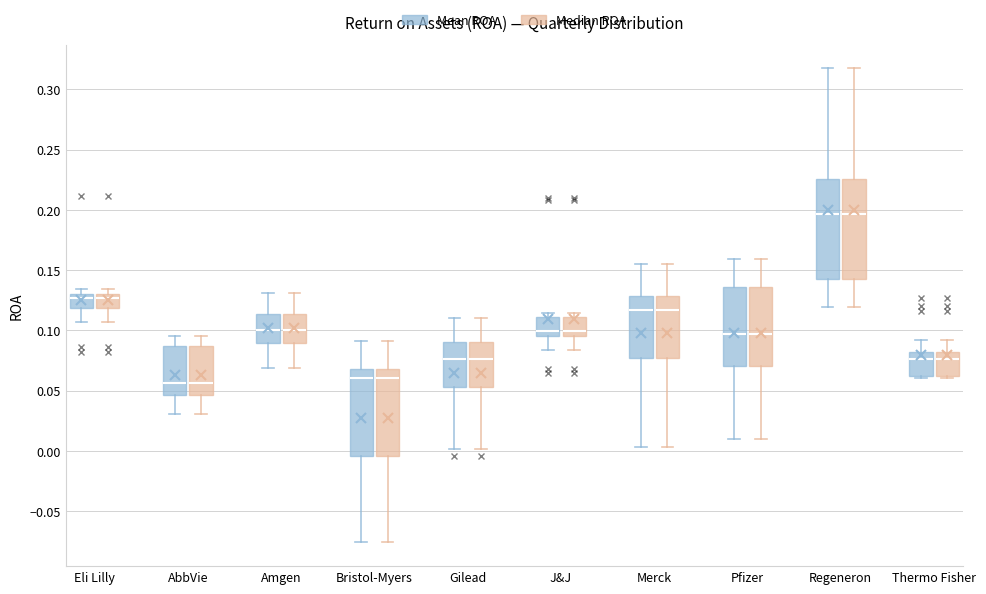

Reading left to right, read every box against the y-axis: the position of its median line, the range the box covers, and the ends of its whiskers. The values are not printed on the chart, so give them approximately, as read against the axis.

Eli Lilly (Mean ROA): median 0.125, box 0.120 to 0.130, whiskers 0.105 to 0.135
Eli Lilly (Median ROA): median 0.125, box 0.120 to 0.130, whiskers 0.105 to 0.135
AbbVie (Mean ROA): median 0.055, box 0.045 to 0.085, whiskers 0.030 to 0.095
AbbVie (Median ROA): median 0.055, box 0.045 to 0.085, whiskers 0.030 to 0.095
Amgen (Mean ROA): median 0.100, box 0.090 to 0.115, whiskers 0.070 to 0.130
Amgen (Median ROA): median 0.100, box 0.090 to 0.115, whiskers 0.070 to 0.130
Bristol-Myers (Mean ROA): median 0.060, box -0.005 to 0.070, whiskers -0.075 to 0.090
Bristol-Myers (Median ROA): median 0.060, box -0.005 to 0.070, whiskers -0.075 to 0.090
Gilead (Mean ROA): median 0.075, box 0.055 to 0.090, whiskers 0.000 to 0.110
Gilead (Median ROA): median 0.075, box 0.055 to 0.090, whiskers 0.000 to 0.110
J&J (Mean ROA): median 0.100, box 0.095 to 0.110, whiskers 0.085 to 0.115
J&J (Median ROA): median 0.100, box 0.095 to 0.110, whiskers 0.085 to 0.115
Merck (Mean ROA): median 0.115, box 0.075 to 0.130, whiskers 0.005 to 0.155
Merck (Median ROA): median 0.115, box 0.075 to 0.130, whiskers 0.005 to 0.155
Pfizer (Mean ROA): median 0.095, box 0.070 to 0.135, whiskers 0.010 to 0.160
Pfizer (Median ROA): median 0.095, box 0.070 to 0.135, whiskers 0.010 to 0.160
Regeneron (Mean ROA): median 0.195, box 0.145 to 0.225, whiskers 0.120 to 0.320
Regeneron (Median ROA): median 0.195, box 0.145 to 0.225, whiskers 0.120 to 0.320
Thermo Fisher (Mean ROA): median 0.075, box 0.065 to 0.080, whiskers 0.060 to 0.090
Thermo Fisher (Median ROA): median 0.075, box 0.065 to 0.080, whiskers 0.060 to 0.090